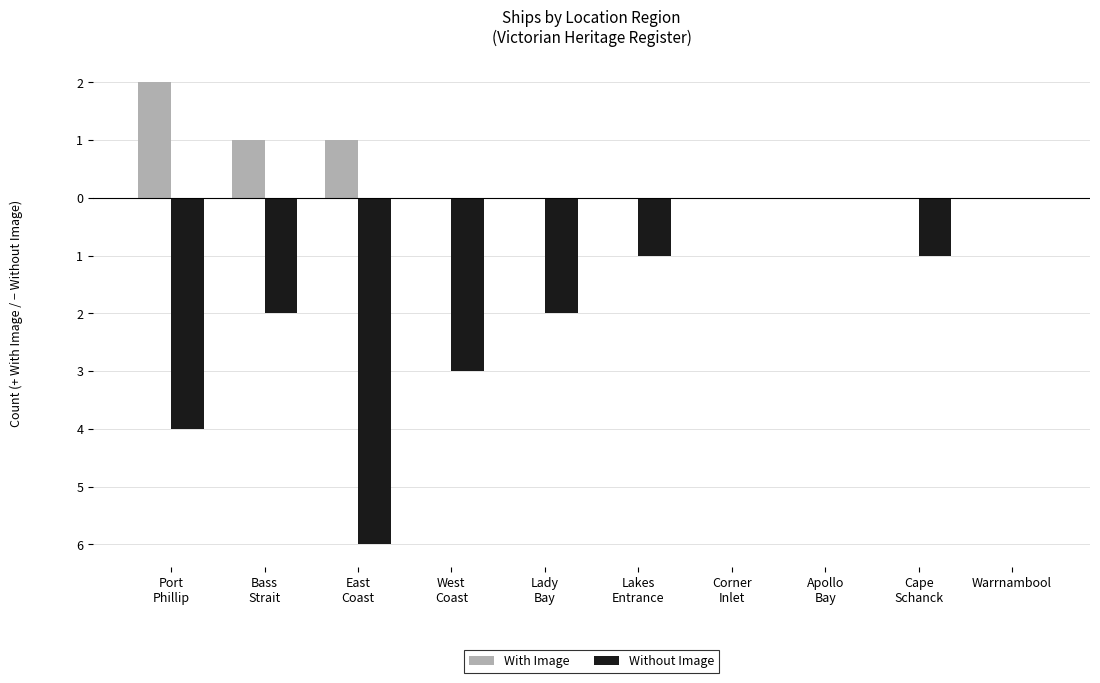

Is the value of Without Image at Apollo
Bay greater than the value of With Image at Bass
Strait?

No